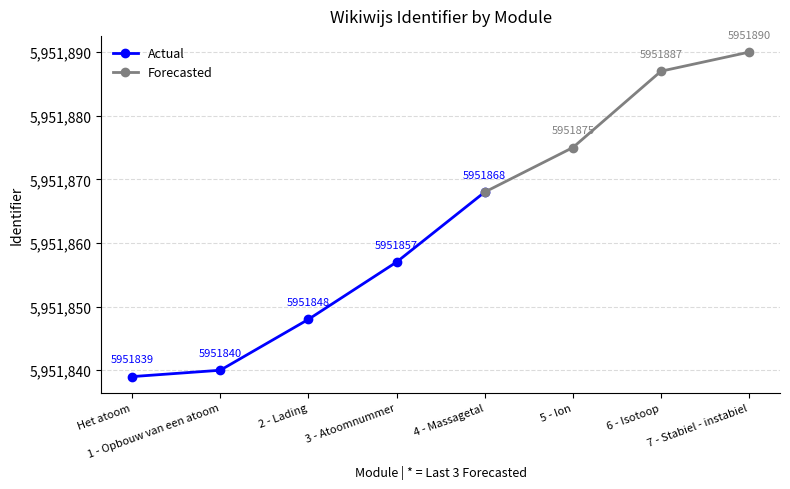

Does the chart display data point markers on the line(s)?

Yes